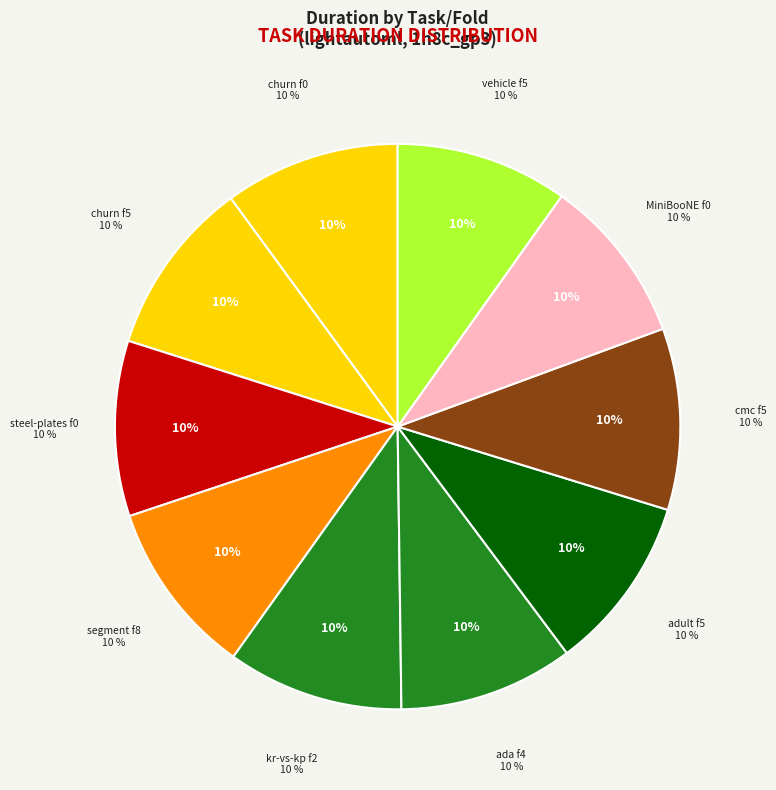

The fold 8 (segment) slice represents 10% of the pie. True or false?

True